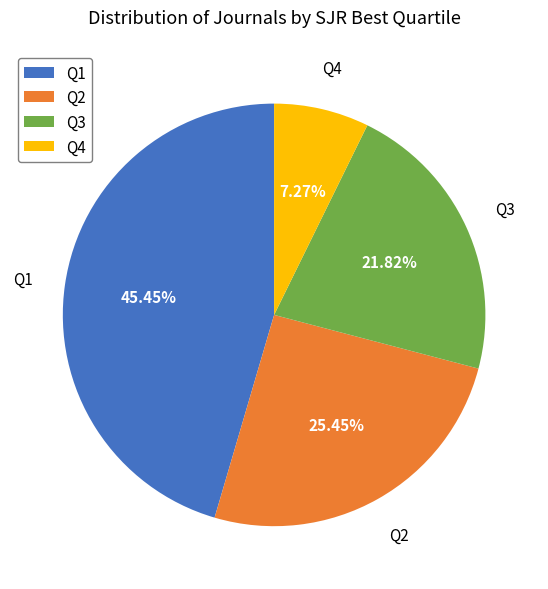

Which category has the smallest portion of the pie?

Q4